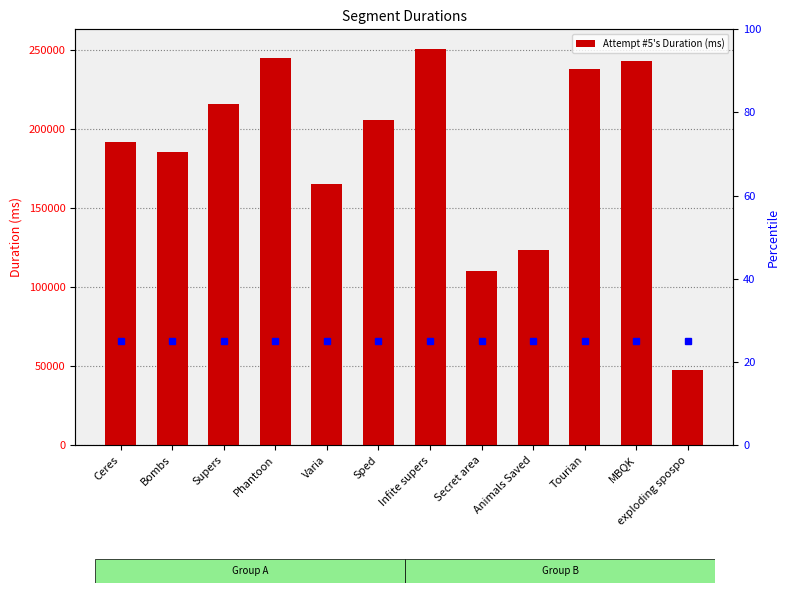

Approximately how many times larger is the value at Varia compared to Bombs?

0.9